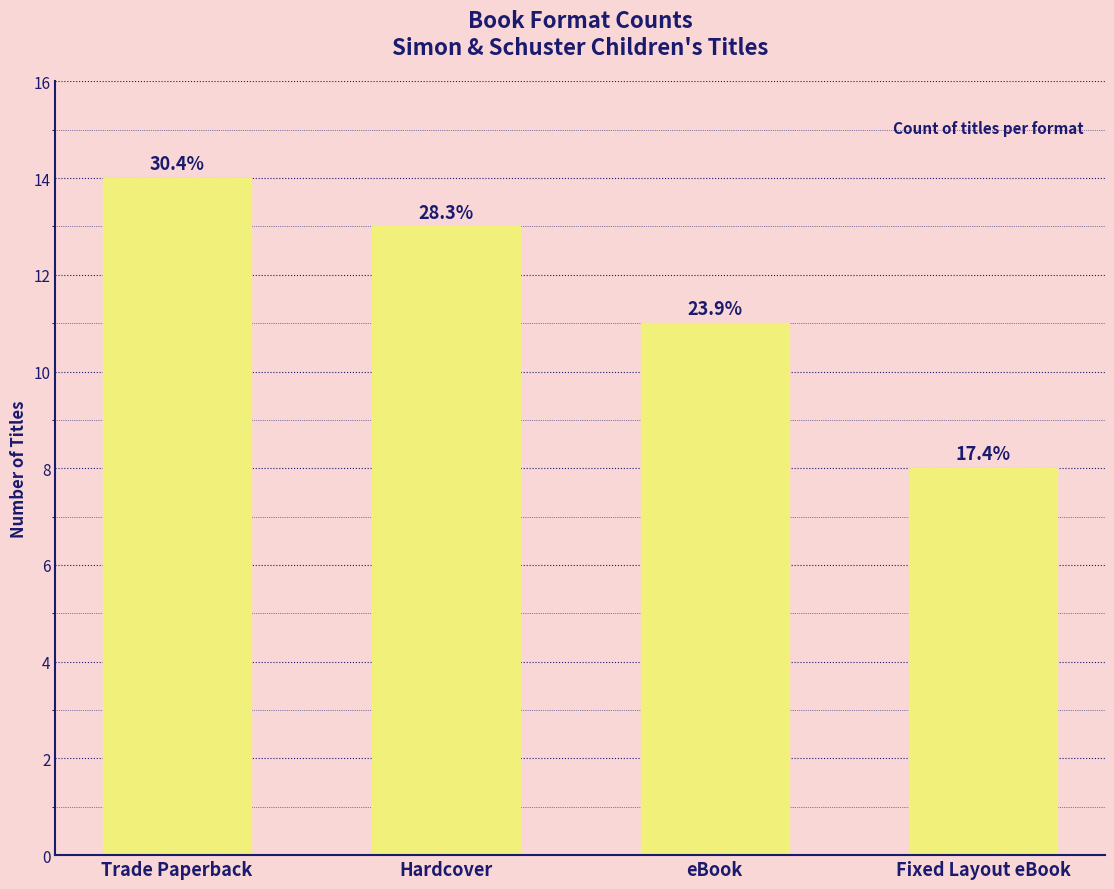

Are the bars grouped side by side (vs. stacked)?

No